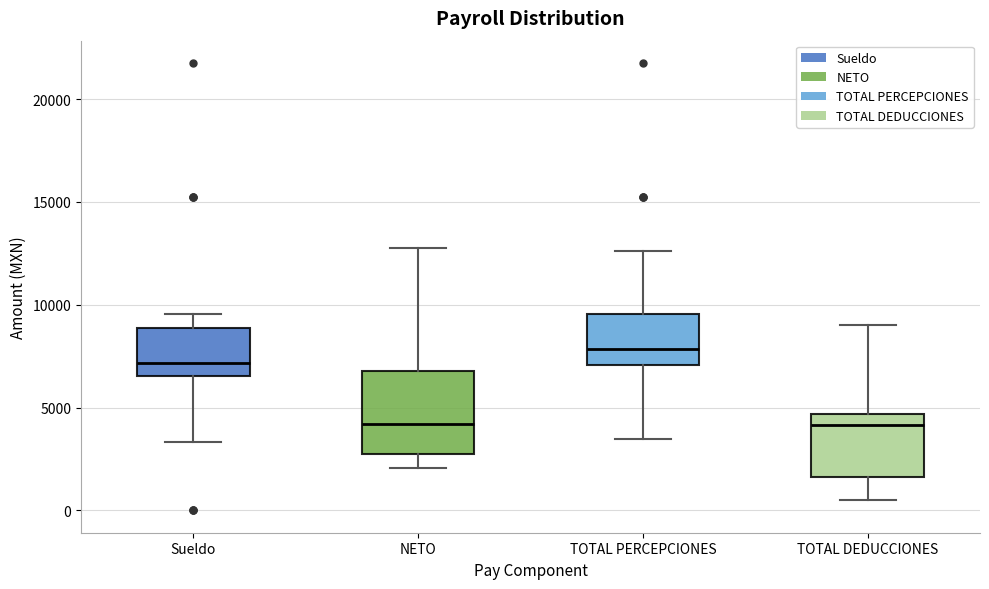

Reading left to right, transcribe this box plot: for each box, give where its median line is, the range the box spans, and where its two whiskers end, as read against the y-axis. The values are not printed on the chart, so give them approximately, as read against the axis.

Sueldo: median 7000, box 6500 to 9000, whiskers 3500 to 9500
NETO: median 4000, box 2500 to 7000, whiskers 2000 to 12500
TOTAL PERCEPCIONES: median 8000, box 7000 to 9500, whiskers 3500 to 12500
TOTAL DEDUCCIONES: median 4000, box 1500 to 4500, whiskers 500 to 9000